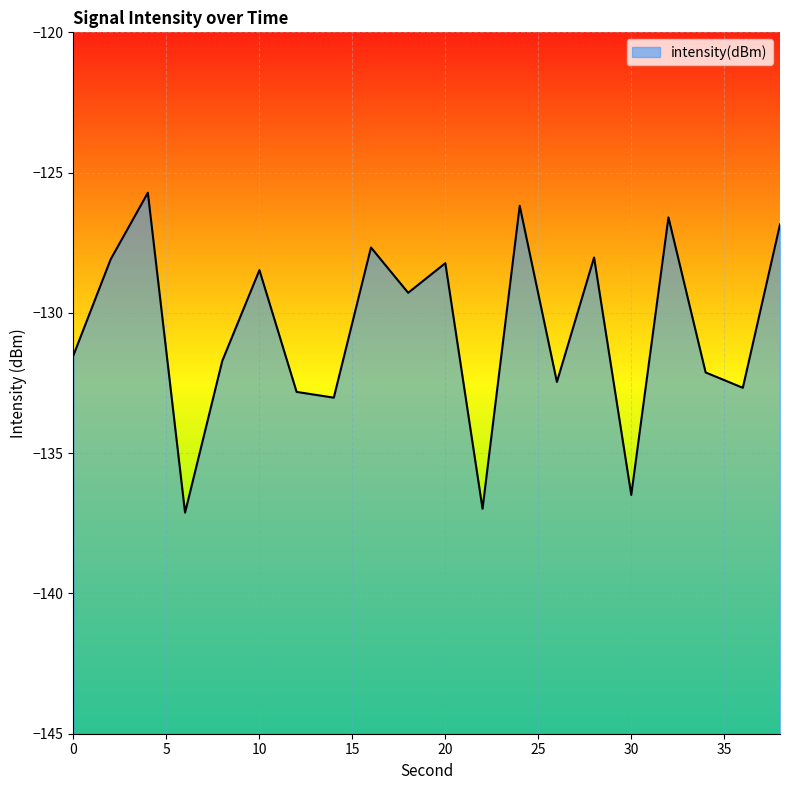

The chart shows a value of -88.9 at 12. True or false?

False